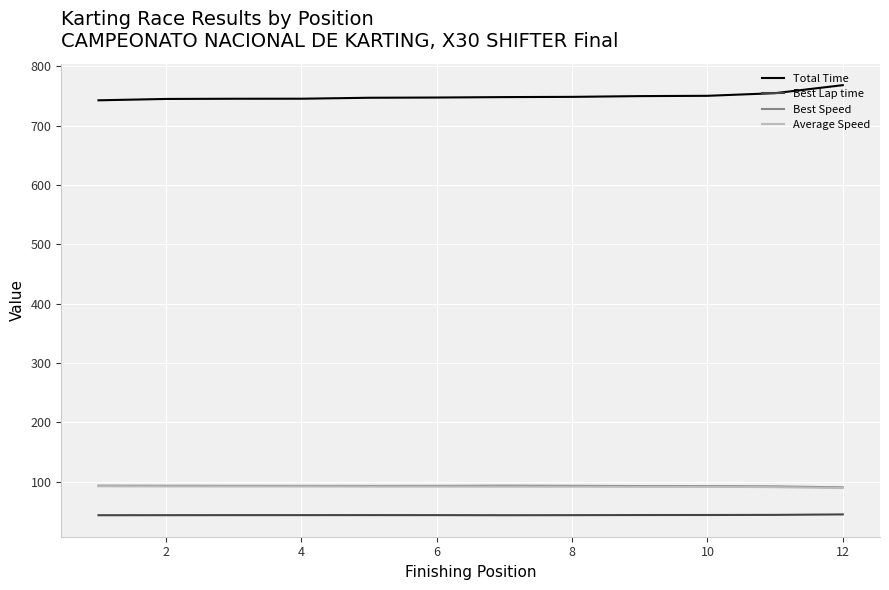

Which series has the widest spread of values?

Total Time